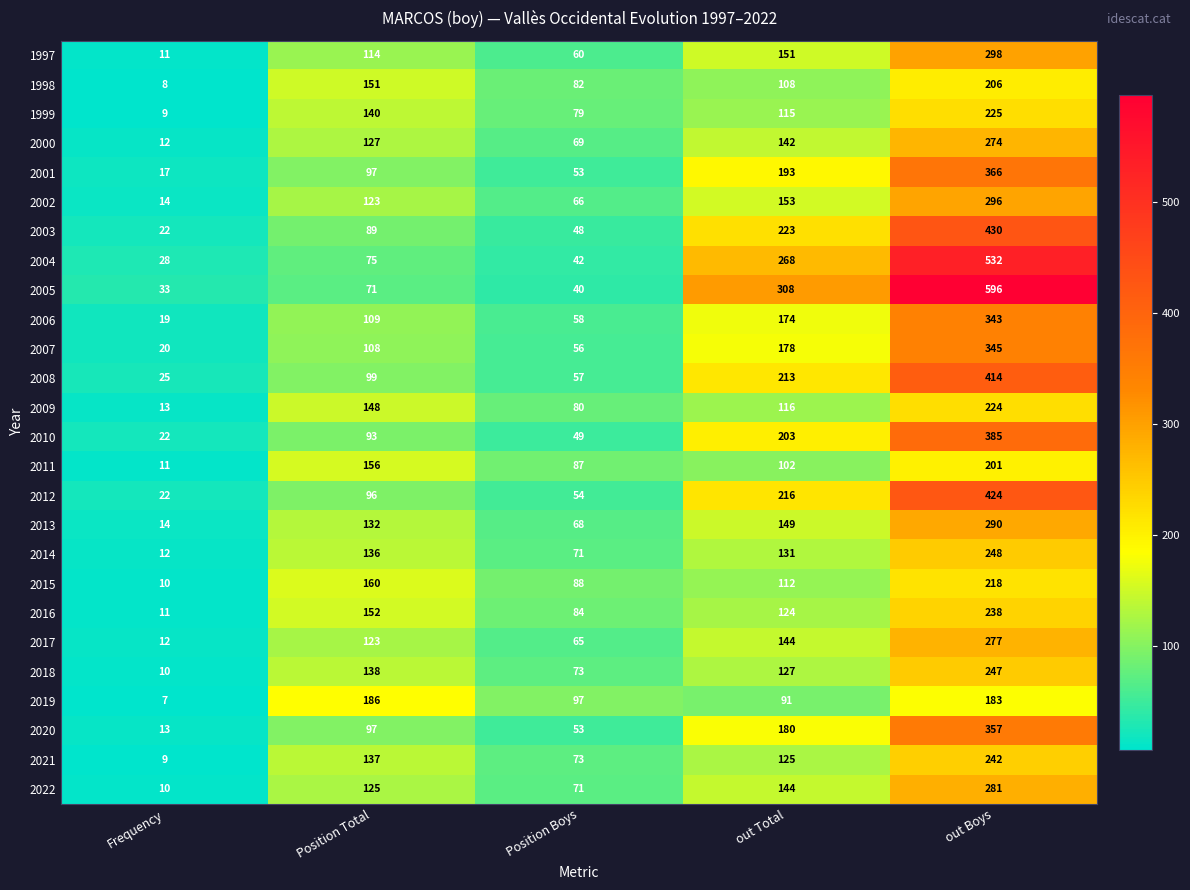

Which category has the highest value across all series?

out Boys